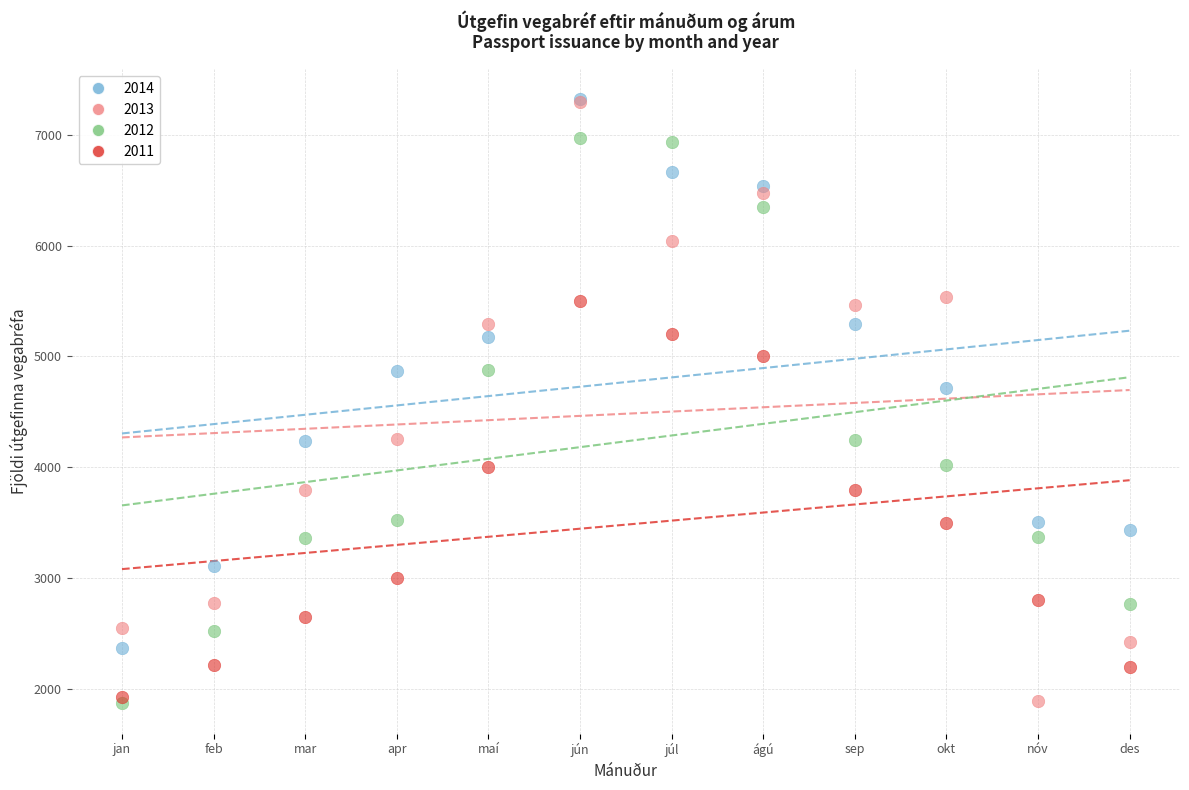

Across all series, what Y value is closest to 4594?

4711